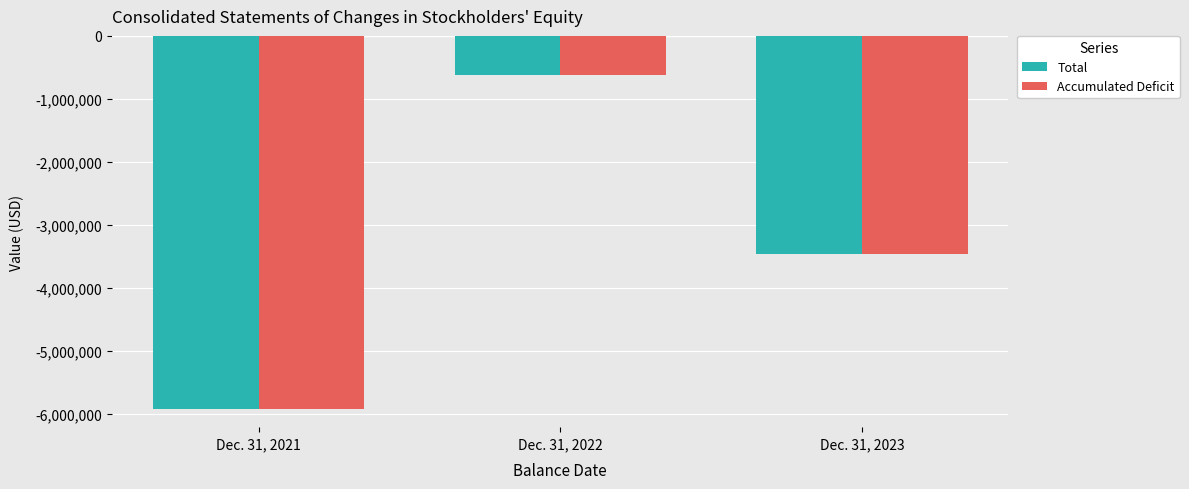

Where is Accumulated Deficit nearest to the value -3264872?

Dec. 31, 2023